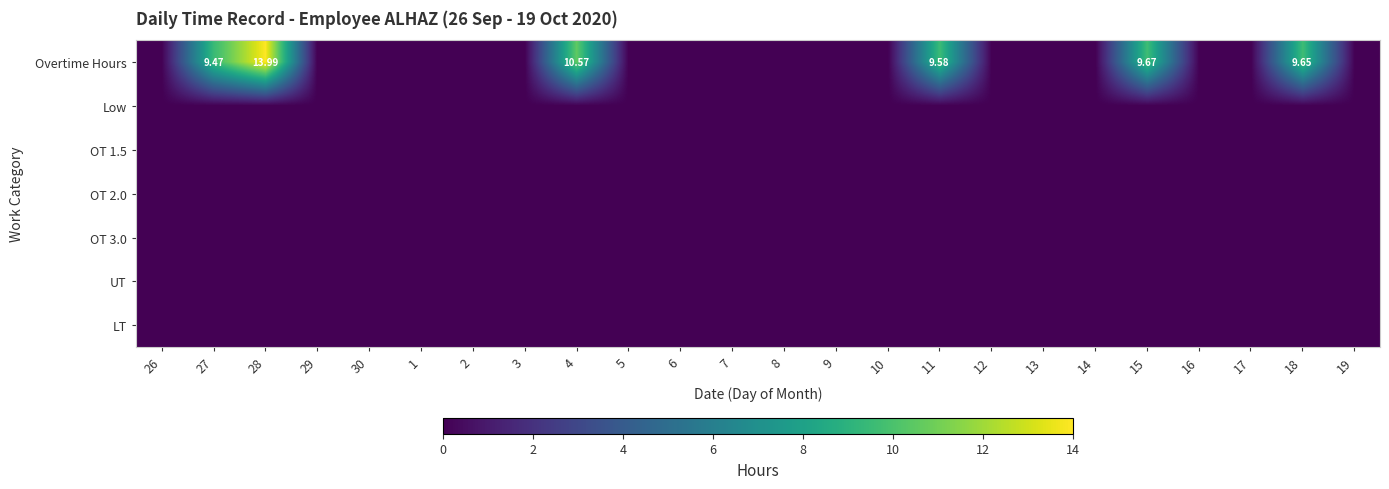

Rank the categories by Overtime Hours value from highest to lowest.

28, 4, 15, 18, 11, 27, 26, 29, 30, 1, 2, 3, 5, 6, 7, 8, 9, 10, 12, 13, 14, 16, 17, 19